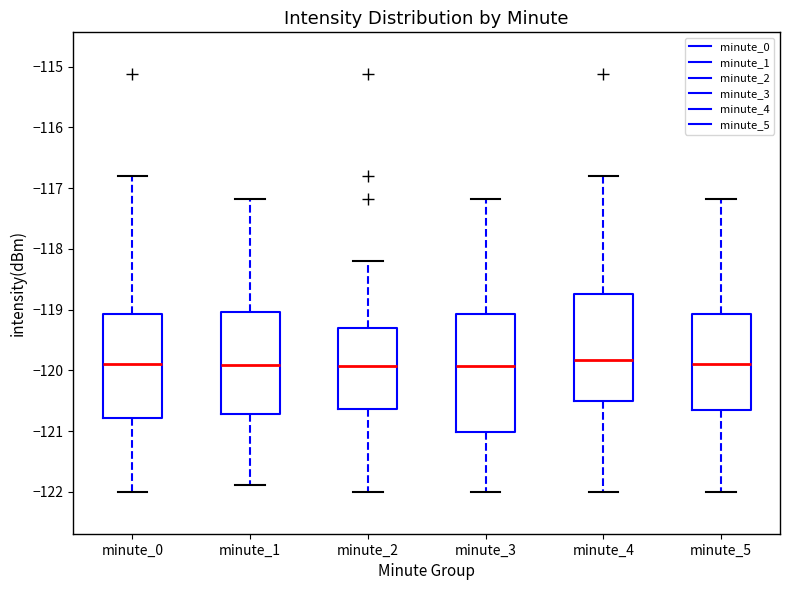

Where is the lower edge of the box for minute_2 on the y-axis? The values are not printed on the chart, so give them approximately, as read against the axis.

-120.6